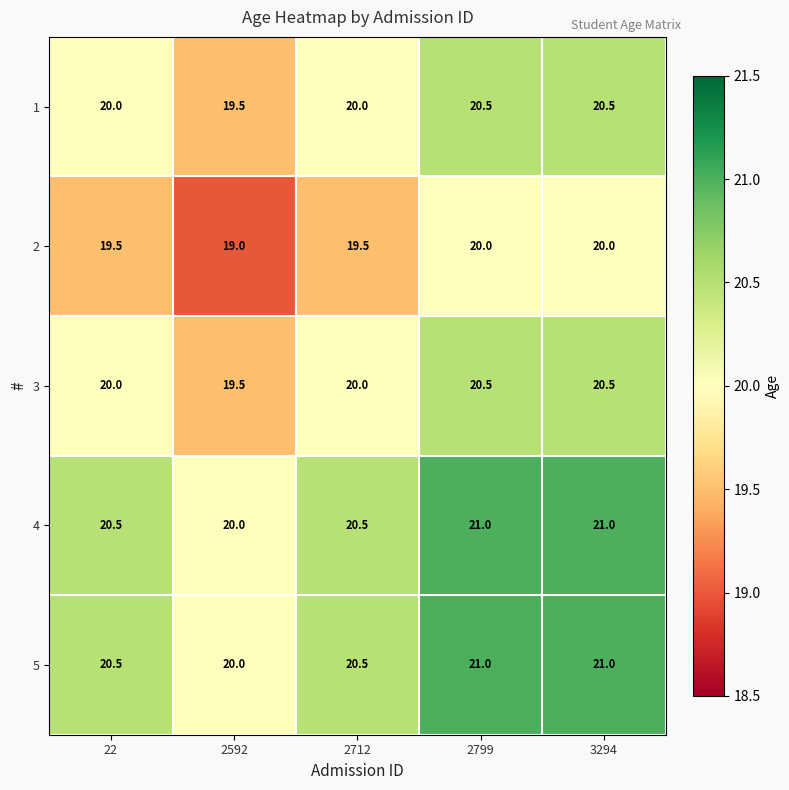

Reading left to right, list all the values displayed in this chart.

1: 20.0	19.5	20.0	20.5	20.5
2: 19.5	19.0	19.5	20.0	20.0
3: 20.0	19.5	20.0	20.5	20.5
4: 20.5	20.0	20.5	21.0	21.0
5: 20.5	20.0	20.5	21.0	21.0